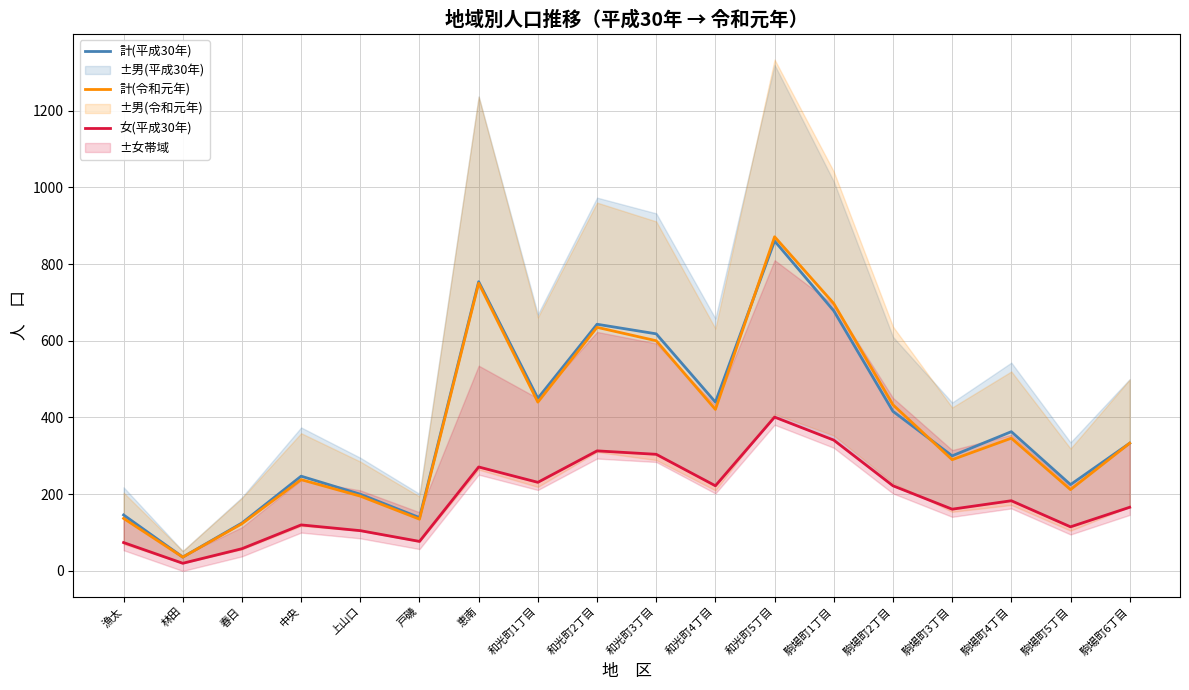

What is the label of the 1st point from the left?

漁太